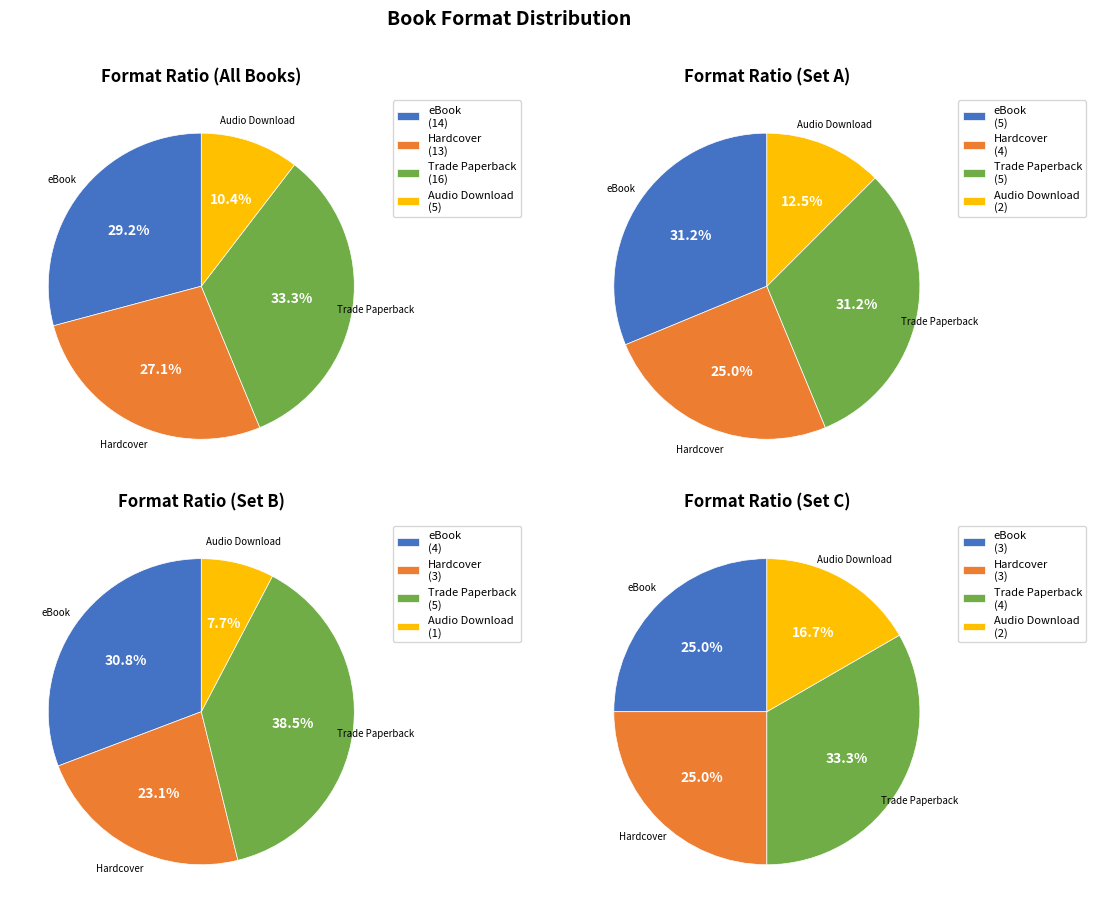

To the nearest percent, what percentage of the pie is eBook?

29%